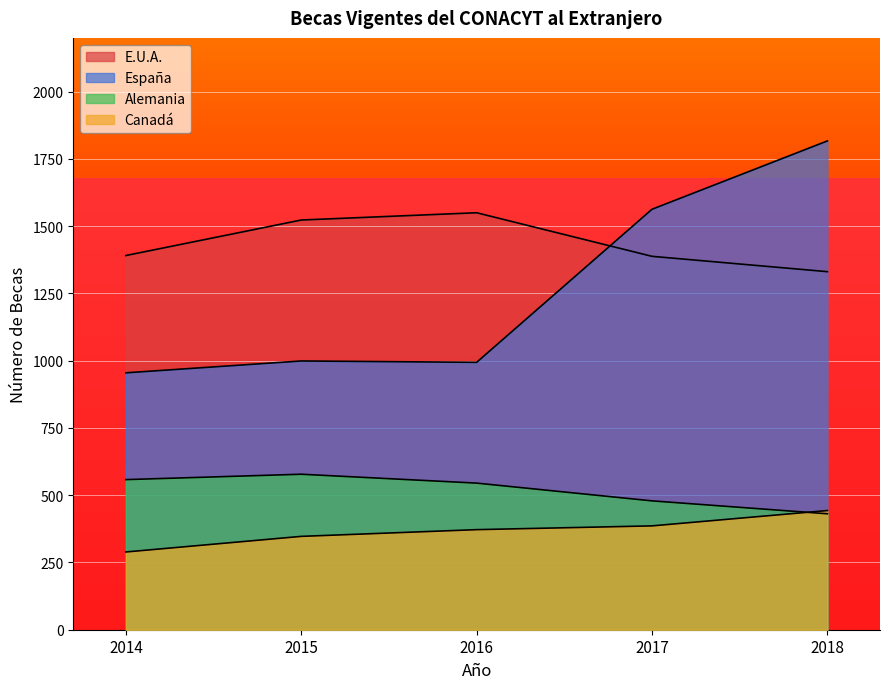

Between 2014 and 2017, which is larger?

2014